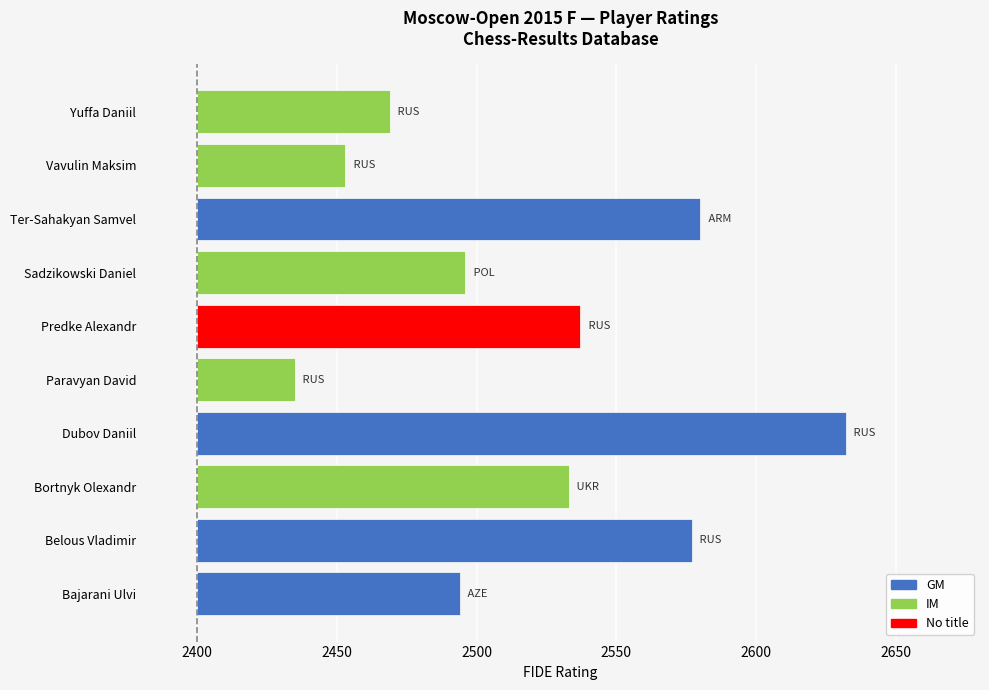

Rank the categories by value from lowest to highest.

Paravyan David, Vavulin Maksim, Yuffa Daniil, Bajarani Ulvi, Sadzikowski Daniel, Bortnyk Olexandr, Predke Alexandr, Belous Vladimir, Ter-Sahakyan Samvel, Dubov Daniil